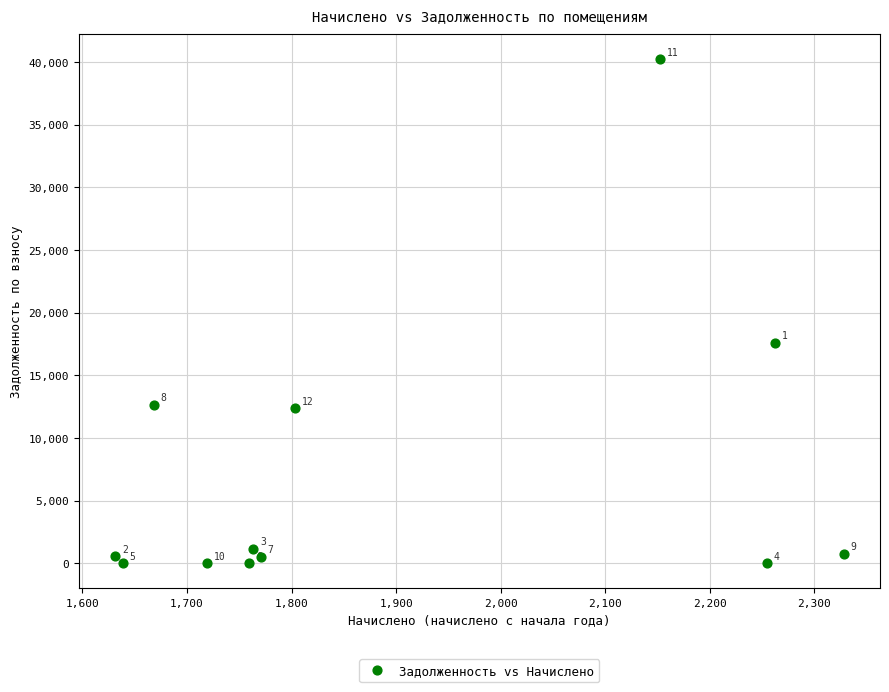

What is the range of X values (max minus min)?

696.5